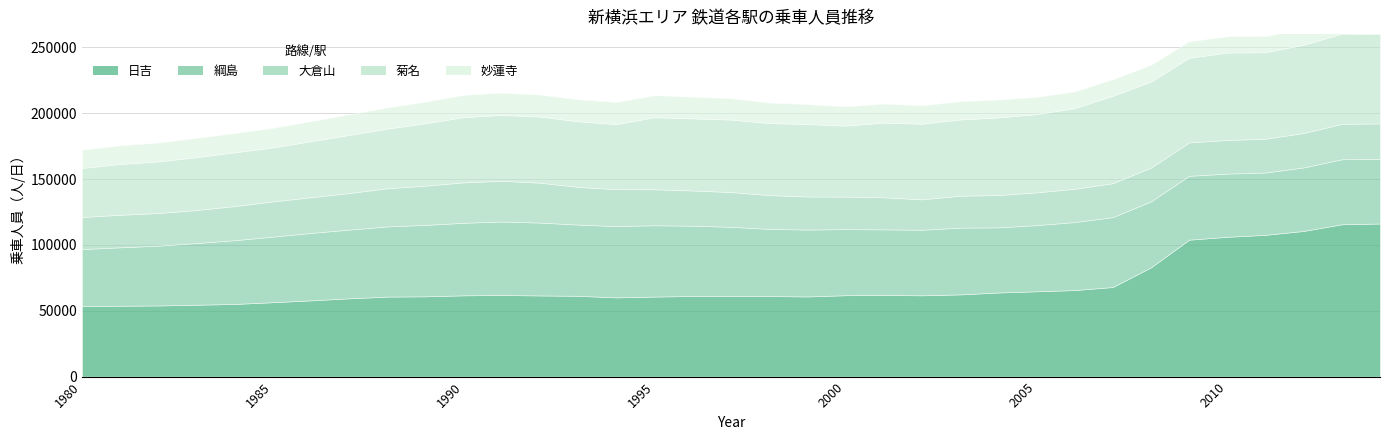

What is the difference between the second highest and second lowest values in the 妙蓮寺 series?

4573.4